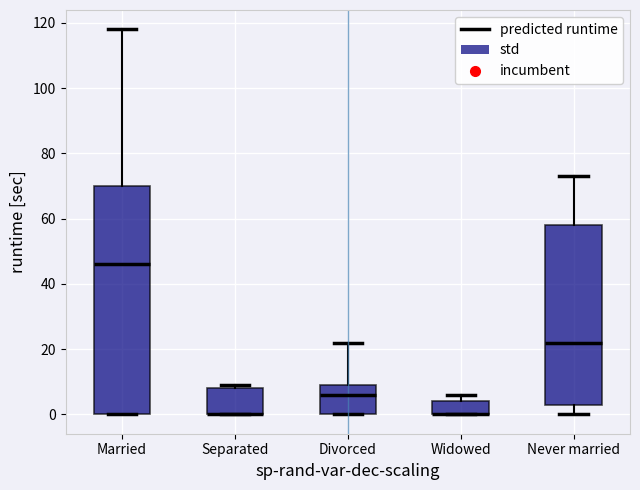

Where is the lower edge of the box for Married on the y-axis? The values are not printed on the chart, so give them approximately, as read against the axis.

0